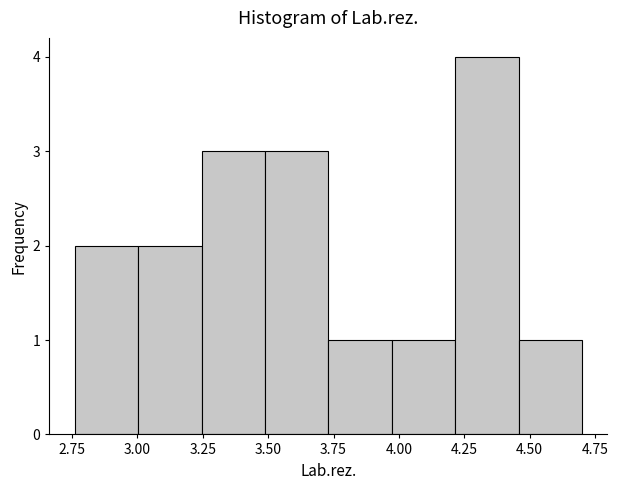

Reading left to right, list every bar in this chart as the range it spans on the x-axis followed by its height. Neither the bar edges nor the heights are printed on the chart, so give them approximately, as read against the axes.

2.75 to 3.00: 2
3.00 to 3.25: 2
3.25 to 3.50: 3
3.50 to 3.75: 3
3.75 to 3.95: 1
3.95 to 4.20: 1
4.20 to 4.45: 4
4.45 to 4.70: 1